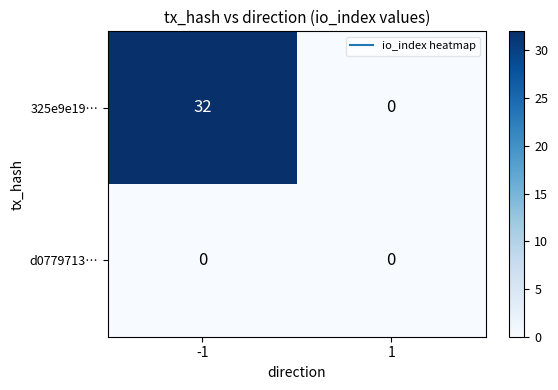

Count the number of data series in this chart.

2